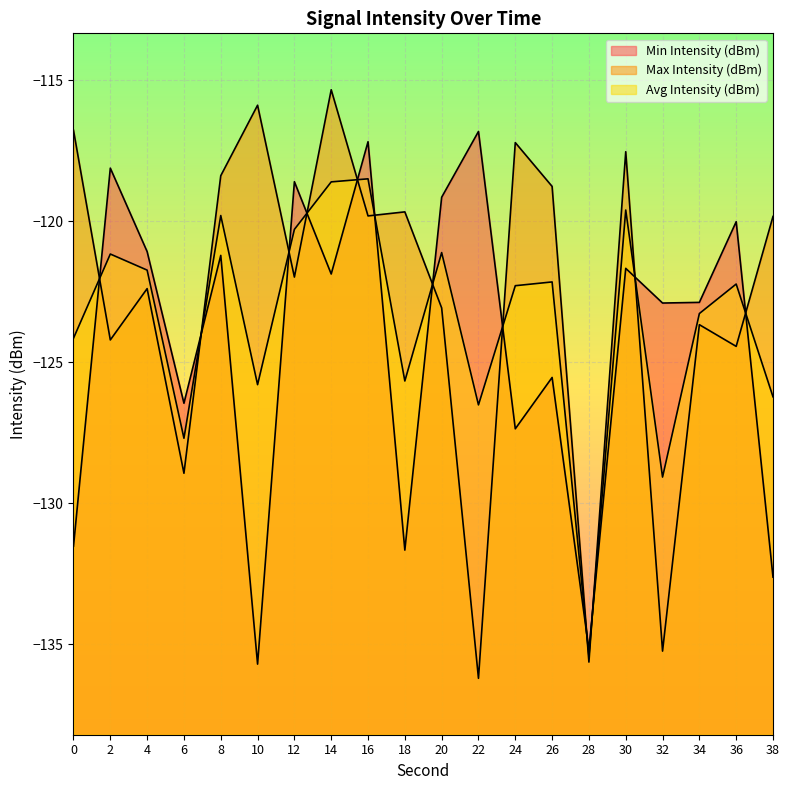

What is the value of the Max Intensity (dBm) point at the 10th from the left?

-119.7